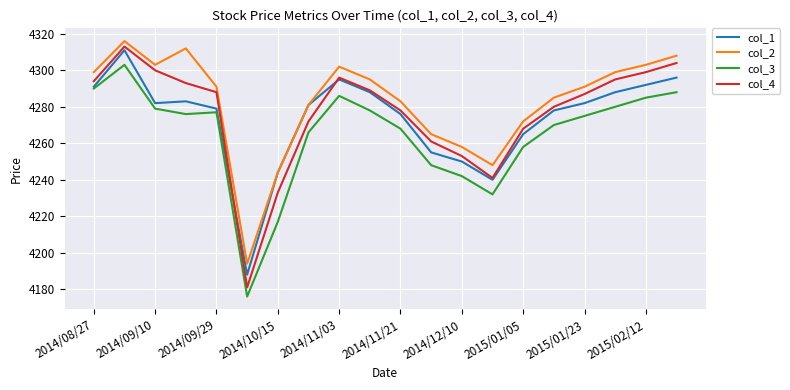

Which series has the largest range (max minus min)?

col_4